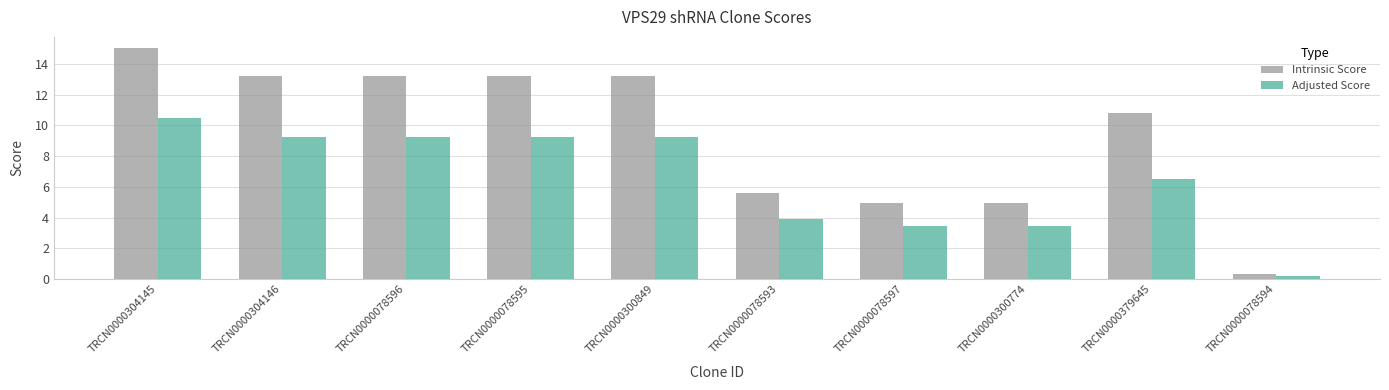

How many bars are there in each group?

2